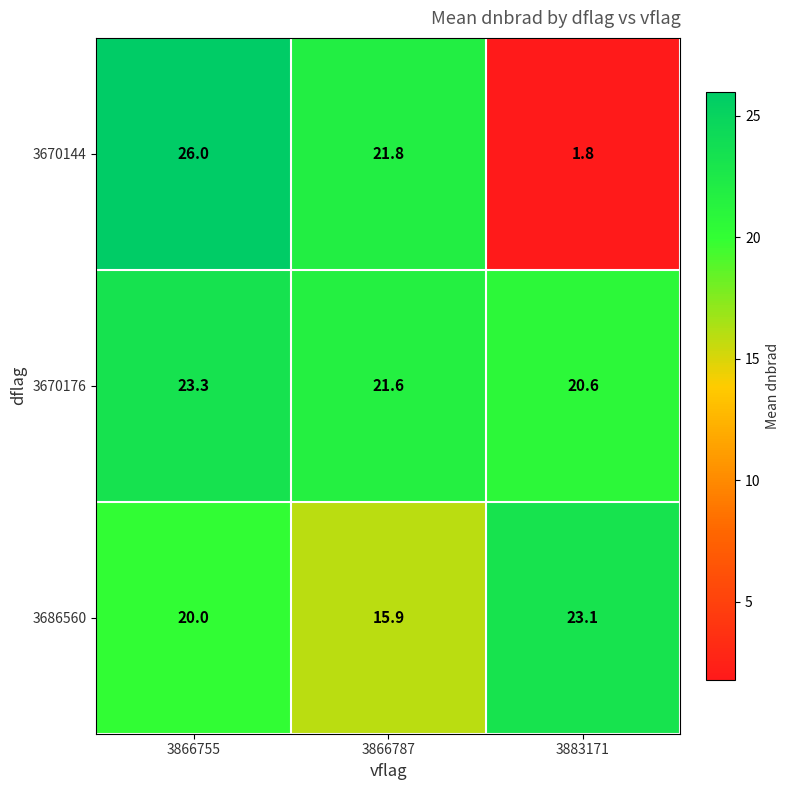

Read the 3670144 value at 3866787.

21.8